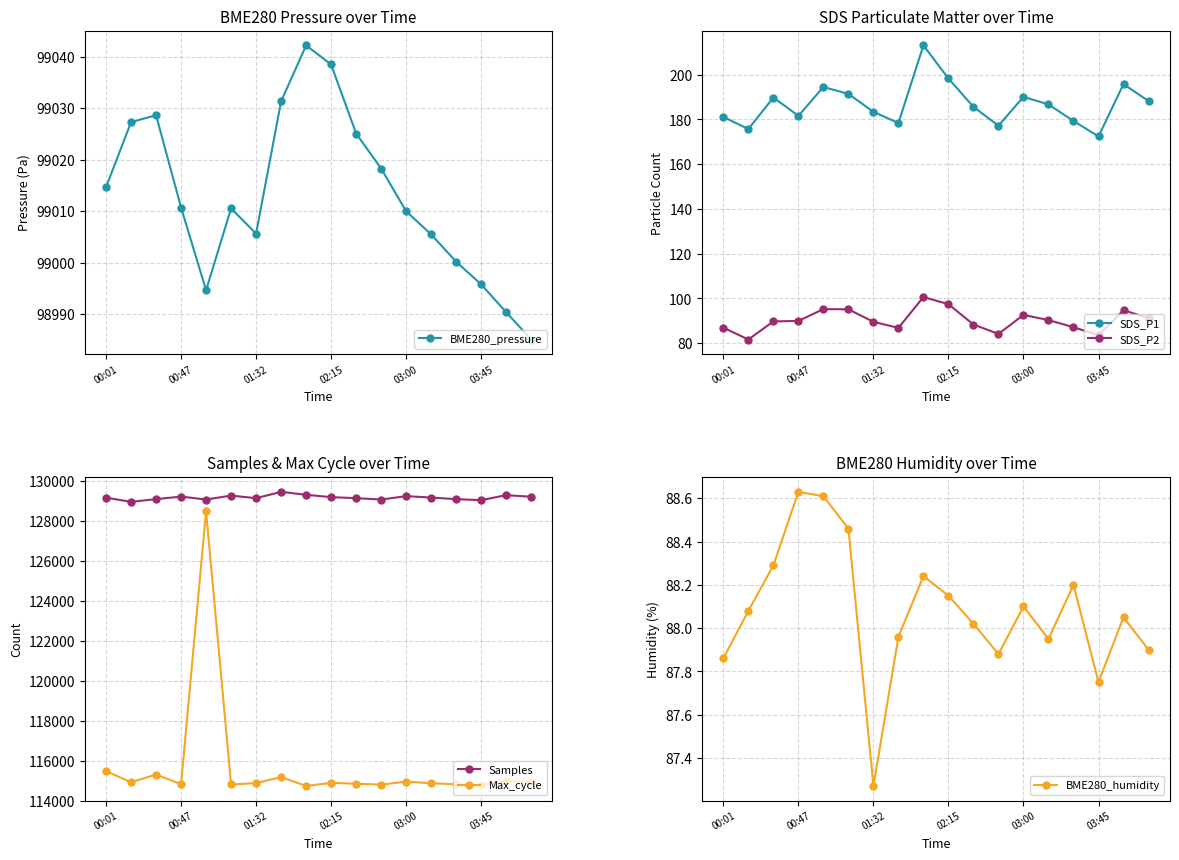

How many distinct data groups are displayed?

6